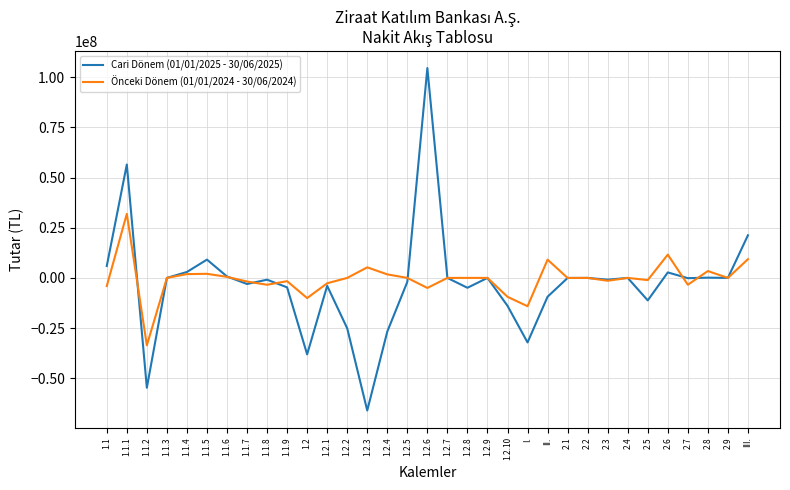

The value of Önceki Dönem (01/01/2024 - 30/06/2024) at 2.2 is -38944315. True or false?

False